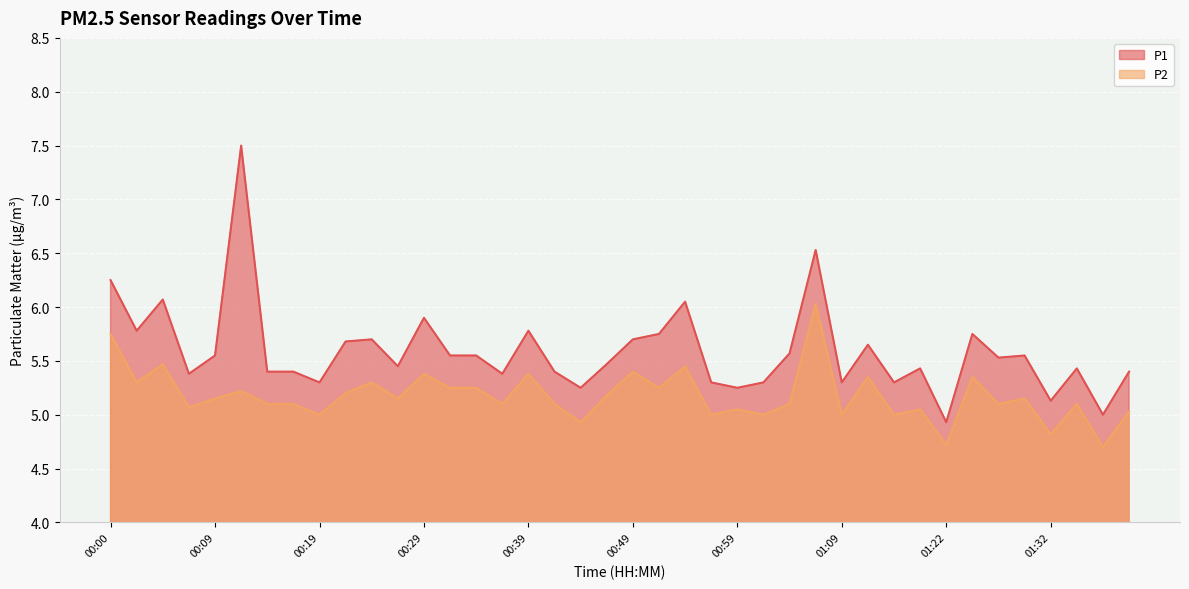

What is the difference between the highest and lowest values at 01:09?

0.3